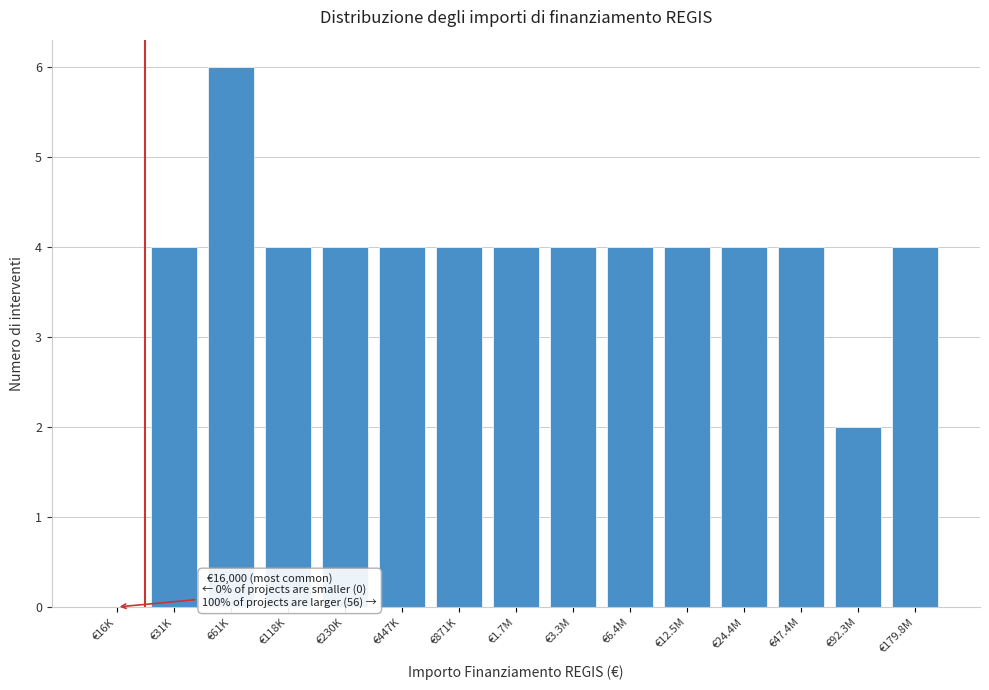

Reading left to right, extract all data points from this chart.

€16K=0	€31K=4	€61K=6	€118K=4	€230K=4	€447K=4	€871K=4	€1.7M=4	€3.3M=4	€6.4M=4	€12.5M=4	€24.4M=4	€47.4M=4	€92.3M=2	€179.8M=4